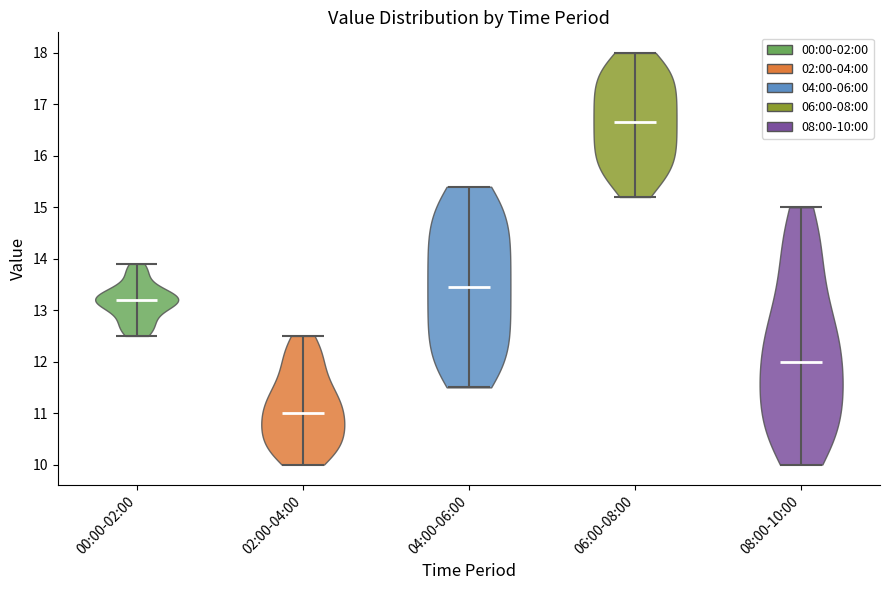

Which violin has the lowest median line?

02:00-04:00